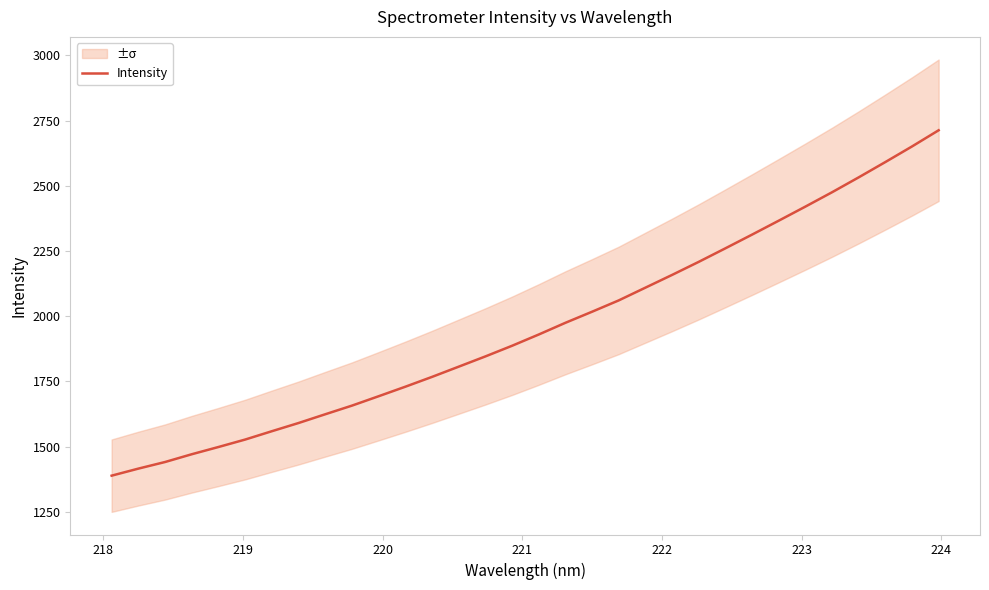

What is the highest value of the Intensity series?

2712.8